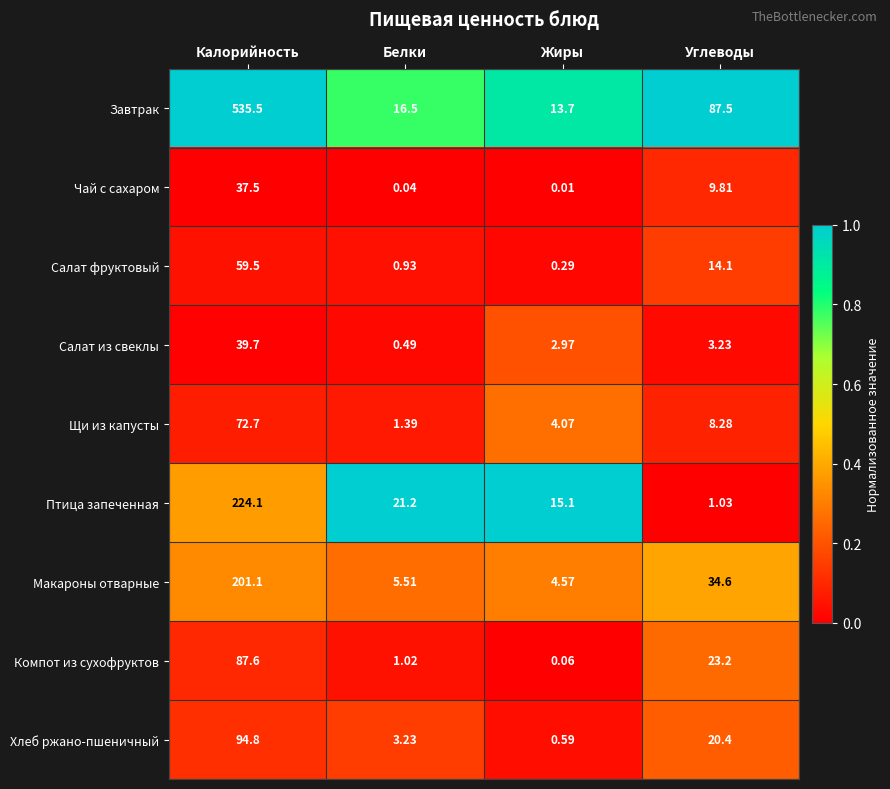

Which series has the largest total across all categories?

Завтрак